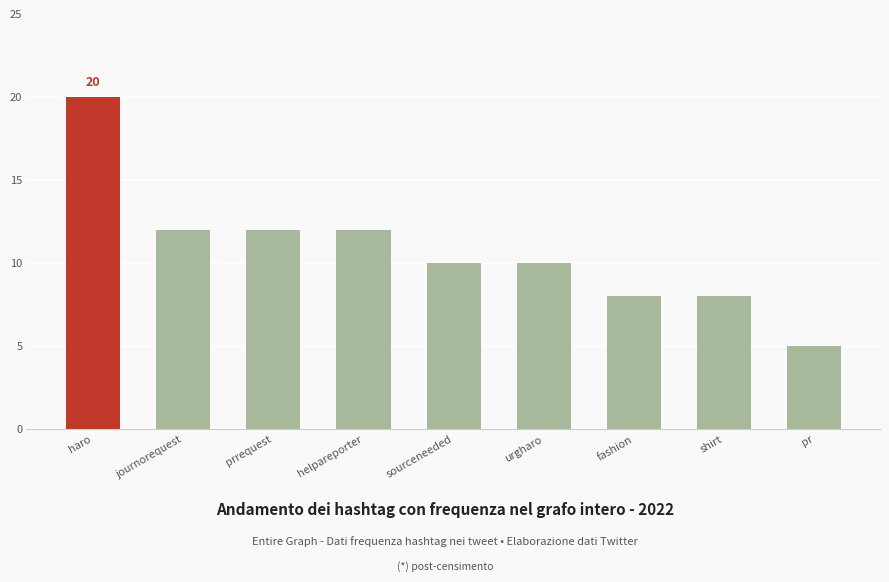

What is the change in value from fashion to pr?

-3